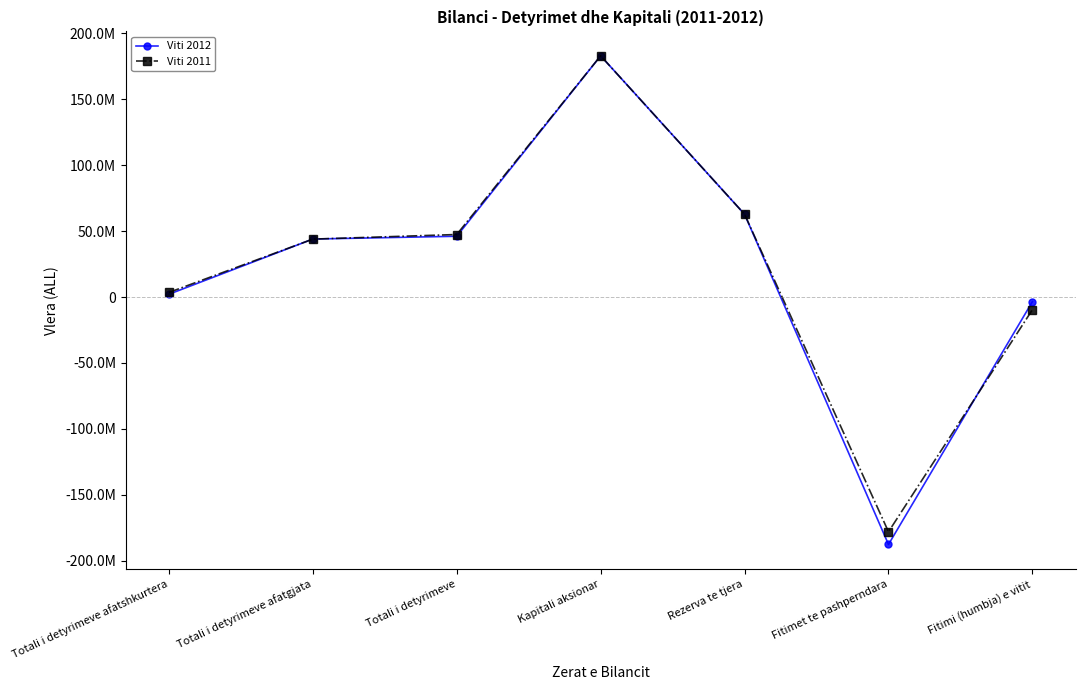

At how many categories does at least one series exceed 171947925?

1